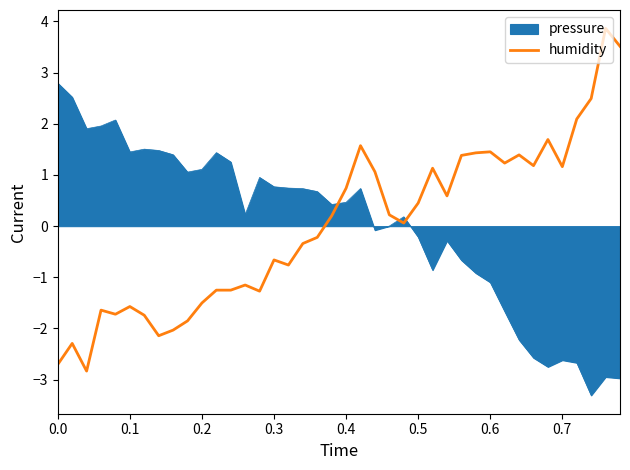

What is the smallest value displayed?

-3.3